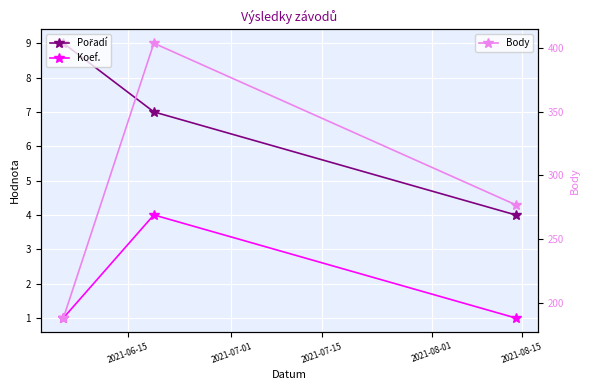

What is the highest value of the Body series?

404